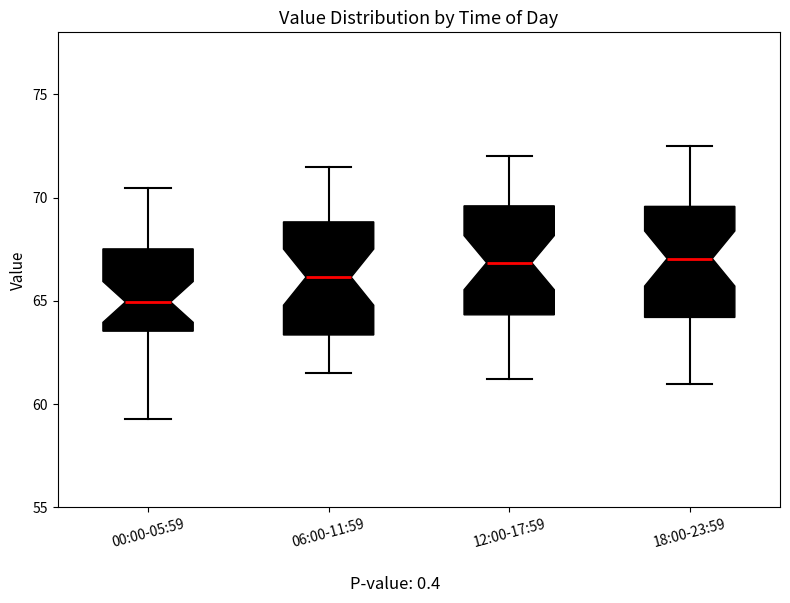

Where does the lower whisker of the box for 12:00-17:59 end on the y-axis? The values are not printed on the chart, so give them approximately, as read against the axis.

61.0